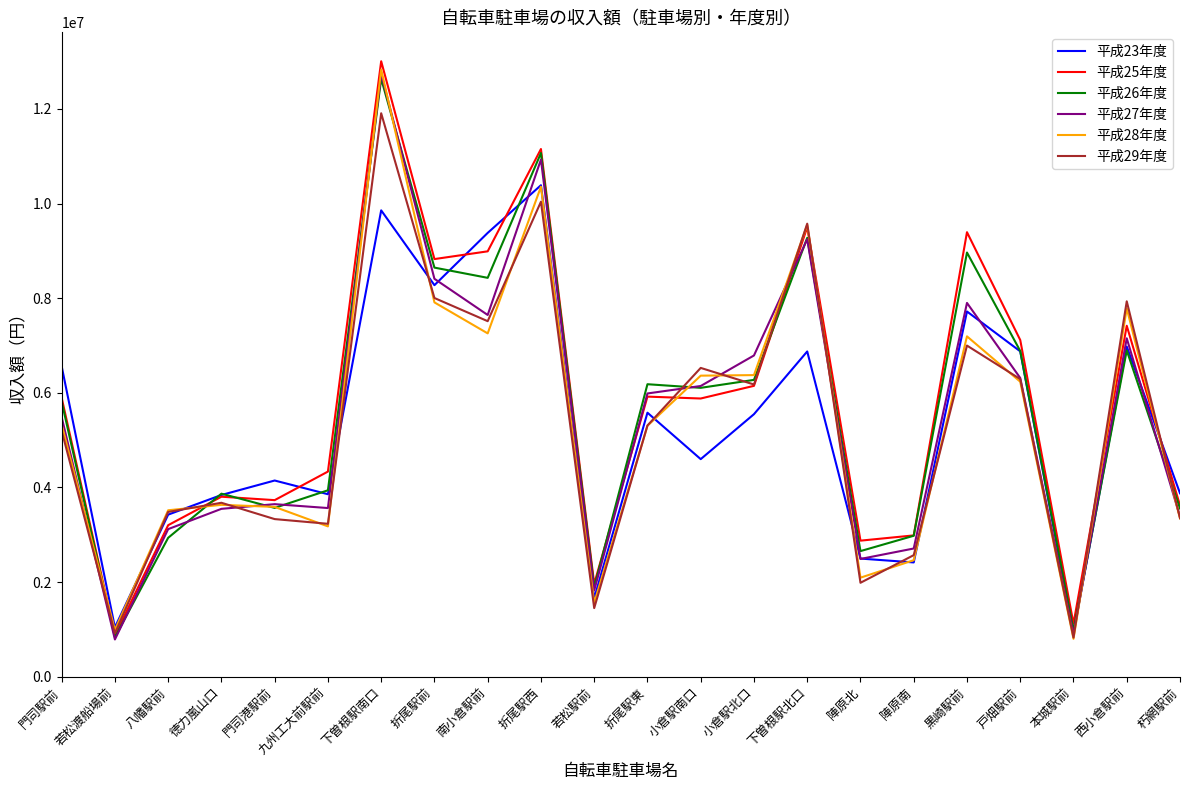

What is the spread (max minus min) of values at 小倉駅南口?

1928425